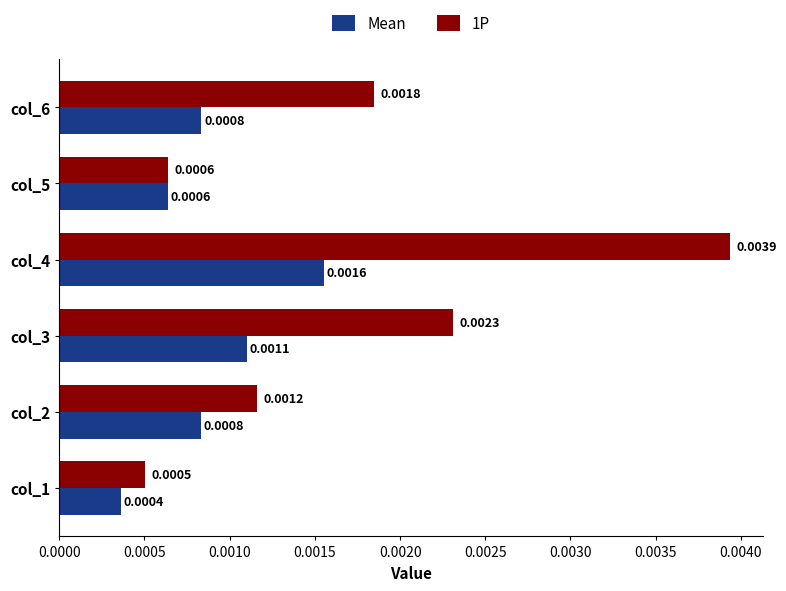

At which category is the sum across all series the highest?

col_4